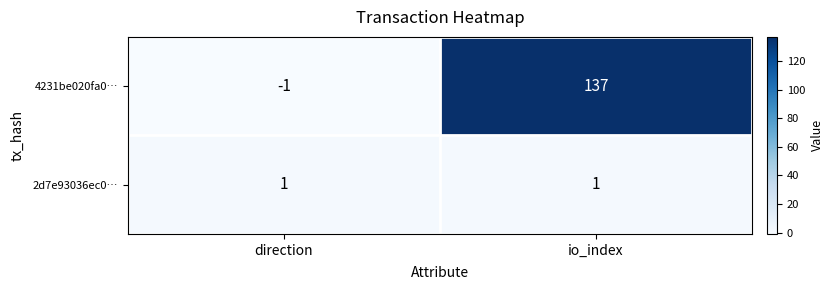

List the series in order of their overall mean, lowest first.

2d7e93036ec0…, 4231be020fa0…